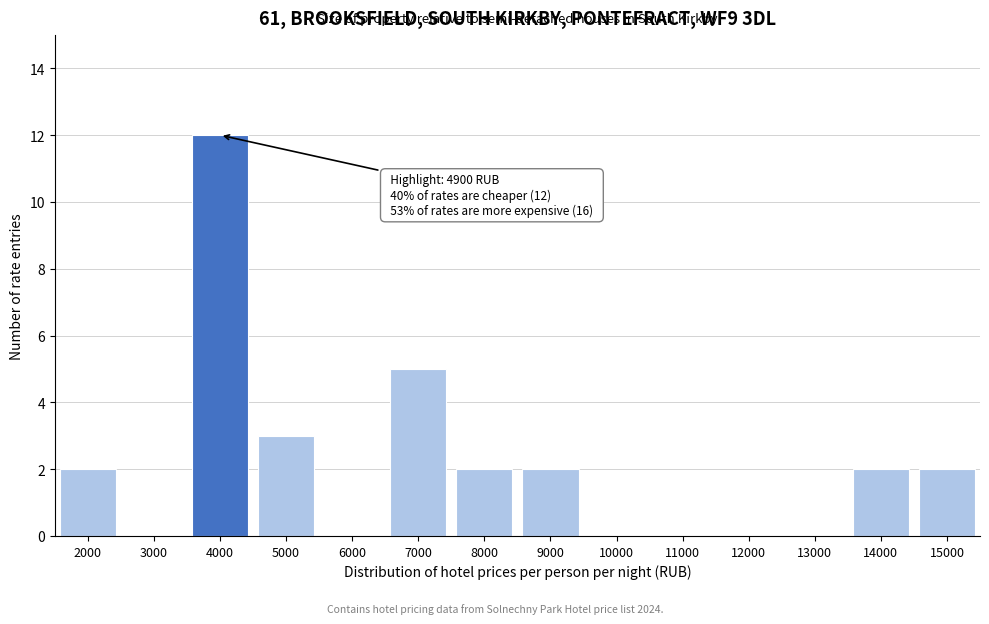

Reading left to right, transcribe all the data shown in this chart.

2000=2	3000=0	4000=12	5000=3	6000=0	7000=5	8000=2	9000=2	10000=0	11000=0	12000=0	13000=0	14000=2	15000=2